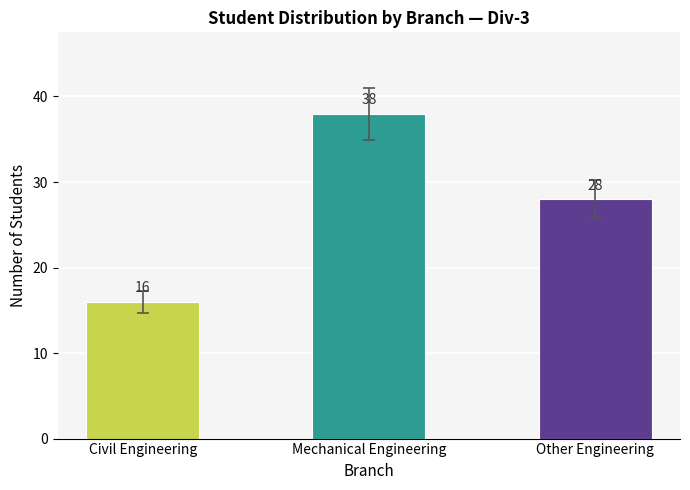

Count the values in the range 16 to 38.

3